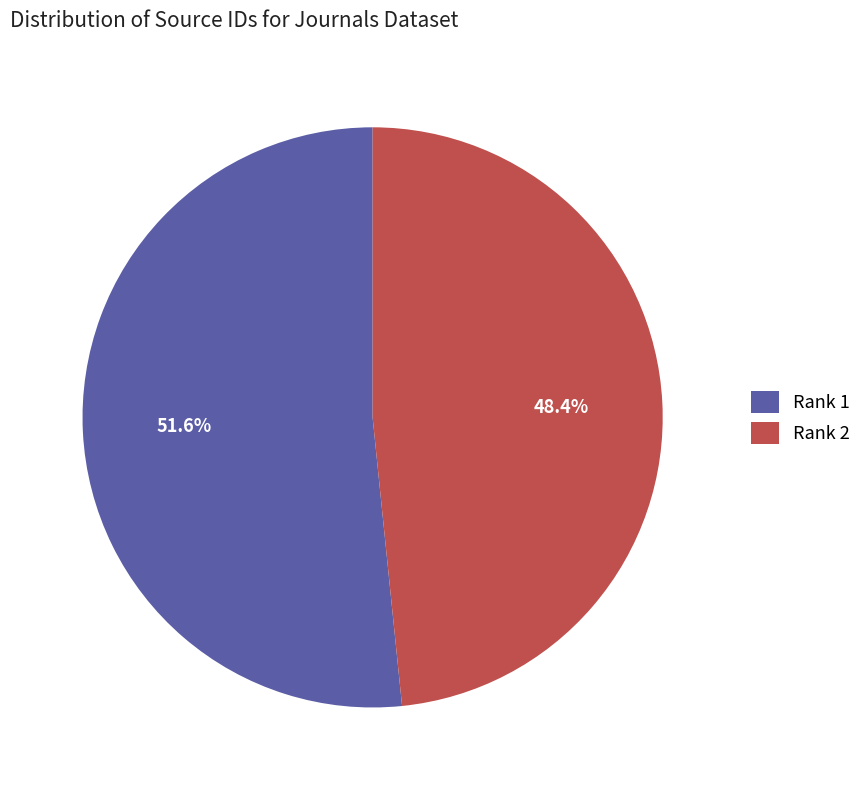

Which has a higher value, Rank 2 or Rank 1?

Rank 1